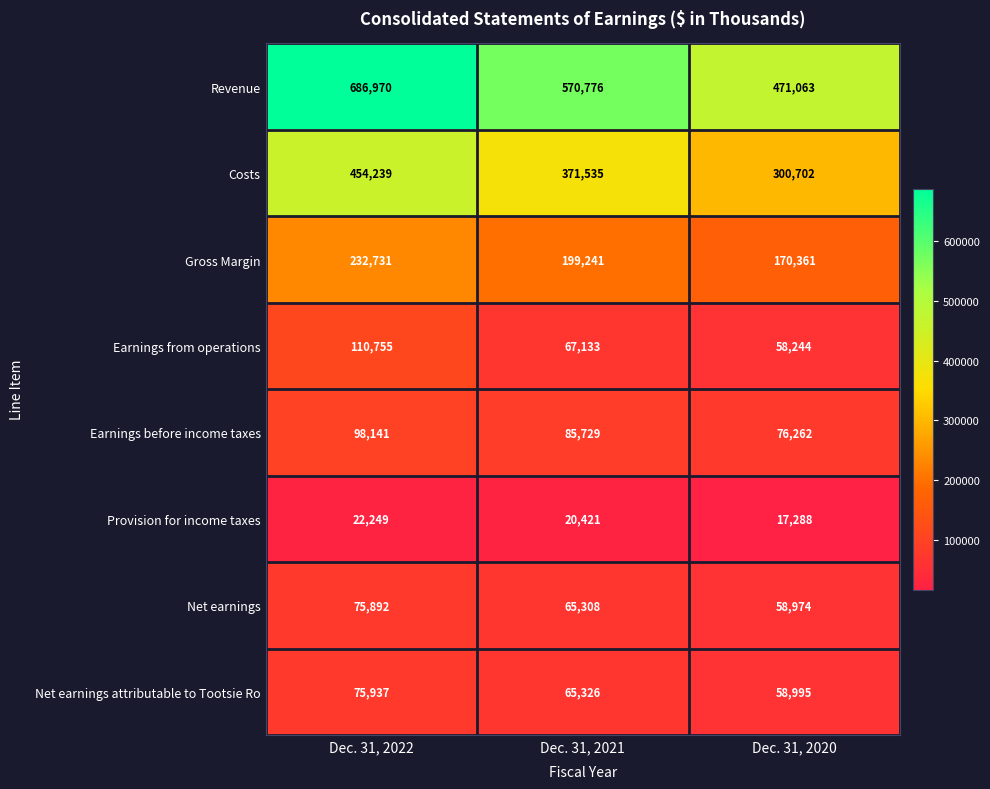

What is the difference between the Earnings before income taxes values at Dec. 31, 2022 and Dec. 31, 2021?

12412